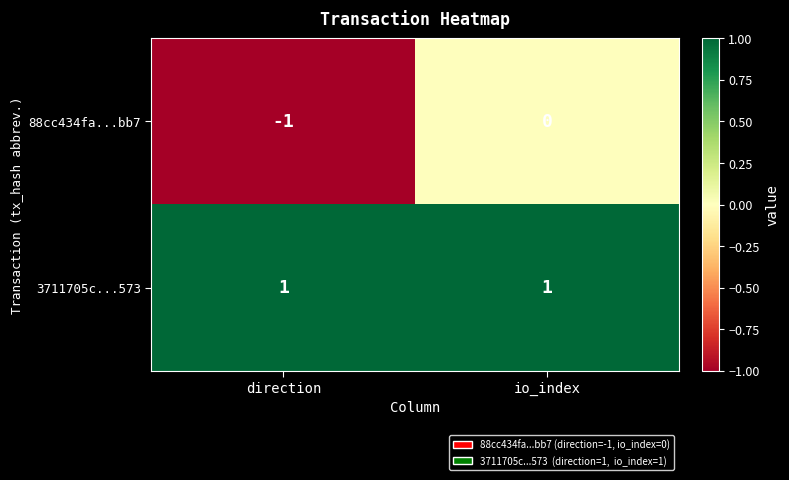

Reading left to right, what are all the values shown in this chart?

88cc434fa...bb7: direction=-1	io_index=0
3711705c...573: direction=1	io_index=1